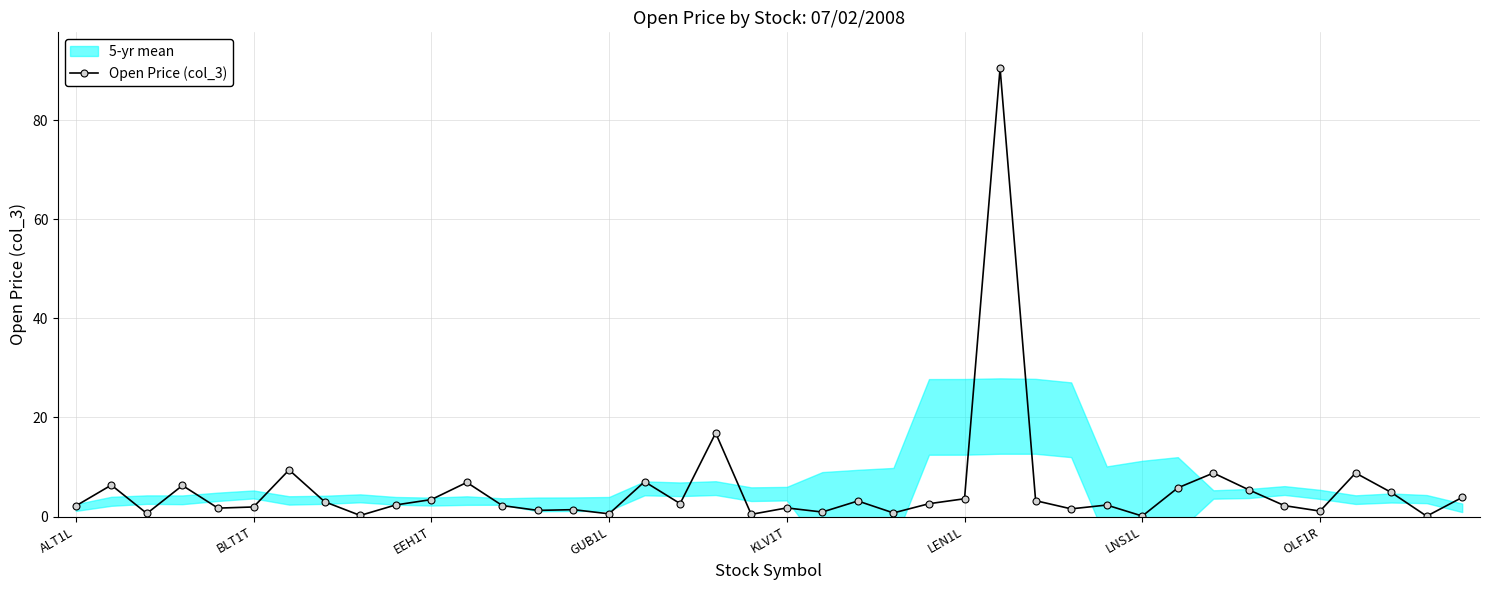

How many categories are shown in the chart?

40